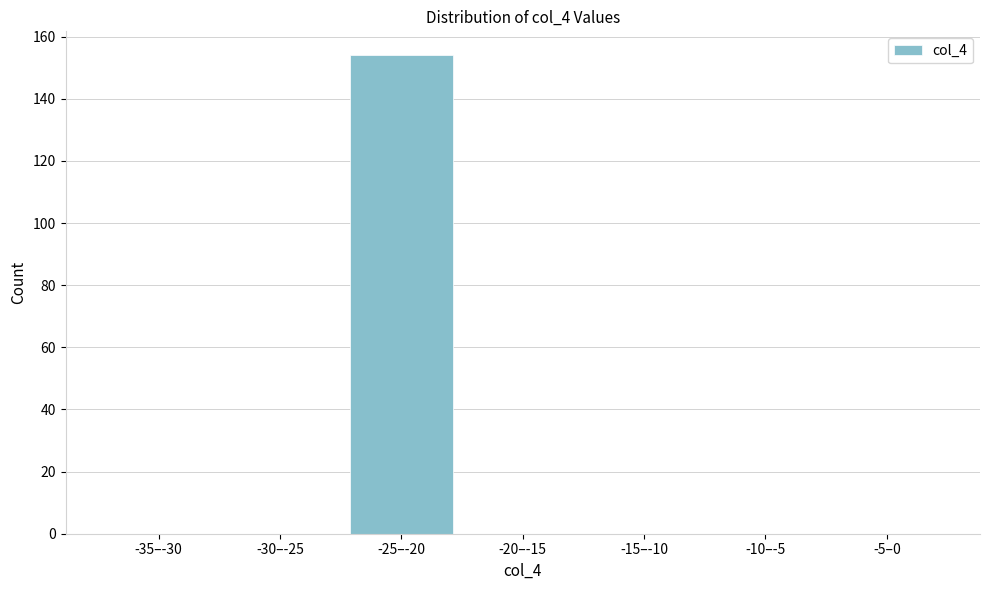

Reading left to right, extract all data points from this chart.

-35–-30=0	-30–-25=0	-25–-20=154	-20–-15=0	-15–-10=0	-10–-5=0	-5–0=0